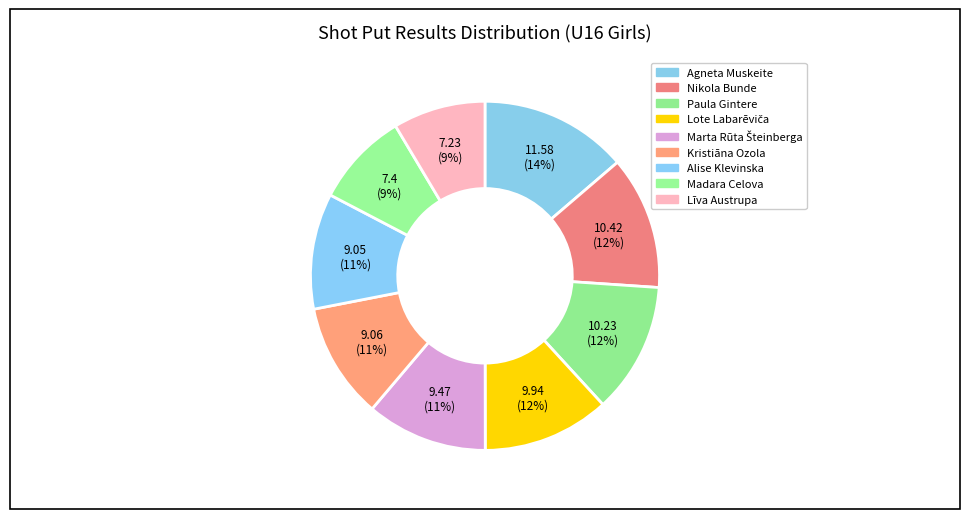

How many segments does this pie chart have?

9